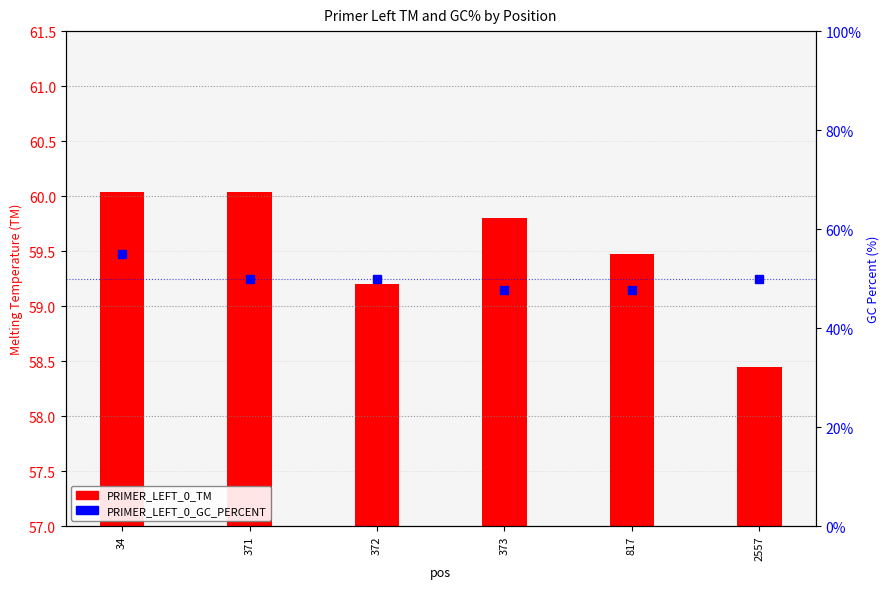

Are the bars grouped side by side (vs. stacked)?

No